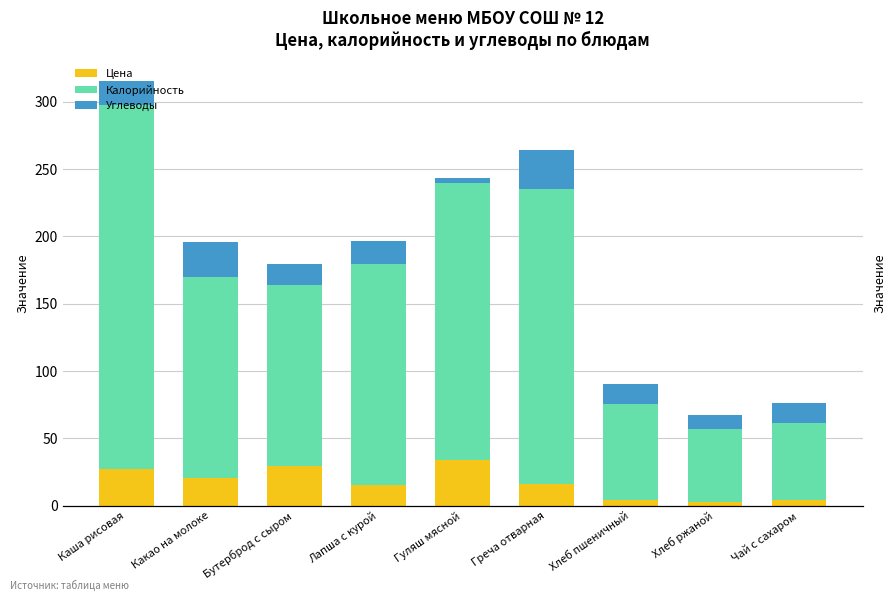

Are the bars horizontal?

No